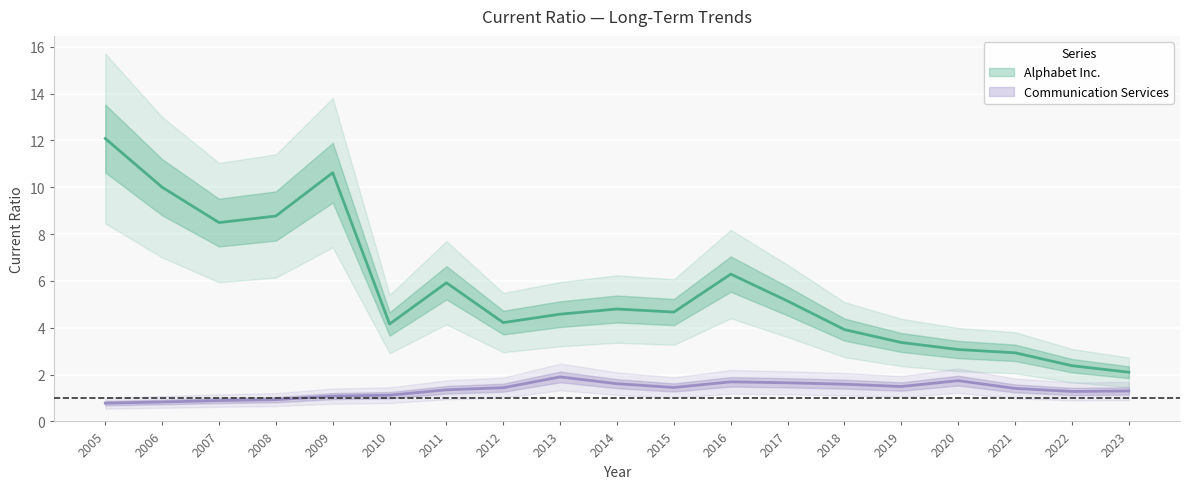

True or false: Communication Services has a value of 1.1 at 2010.

True